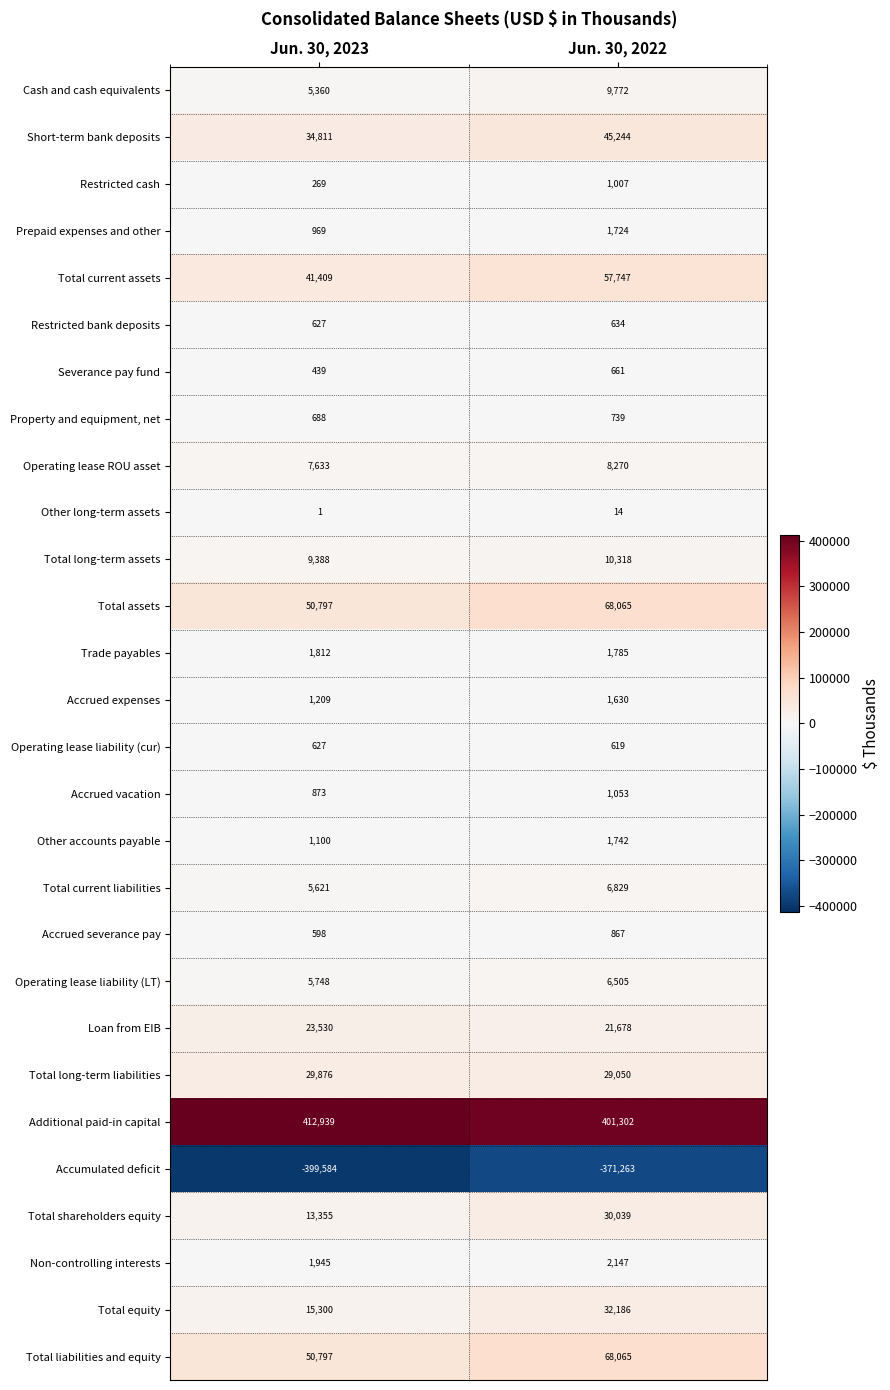

What is the minimum value for Accrued expenses?

1209